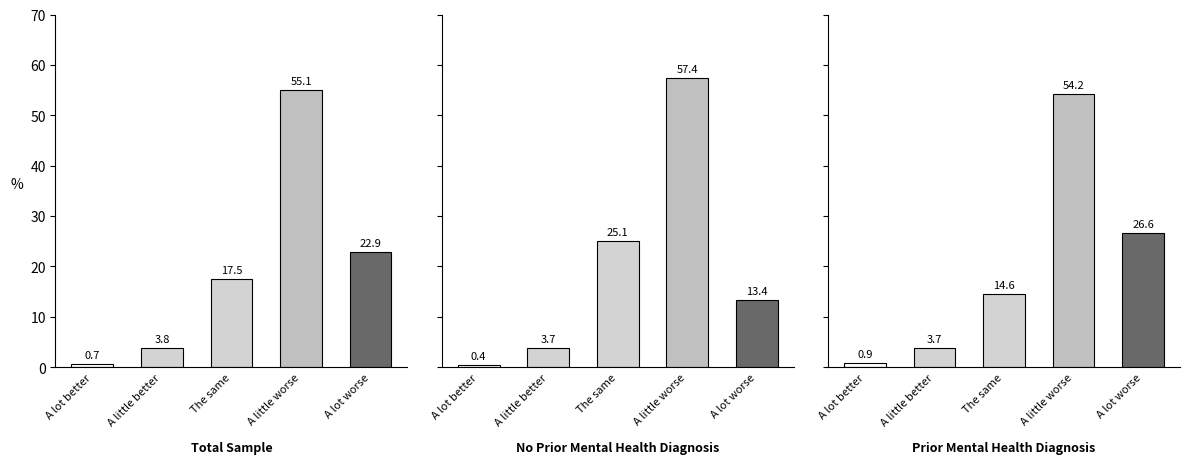

Rank the categories by value from lowest to highest.

A lot better, A little better, The same, A lot worse, A little worse